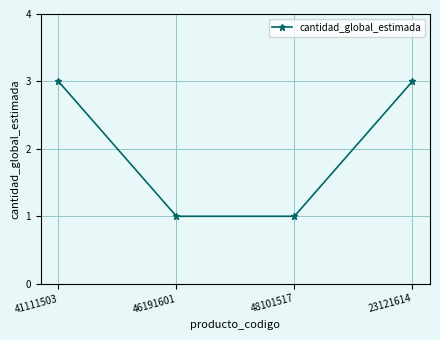

What is the label of the 2nd point from the right?

48101517